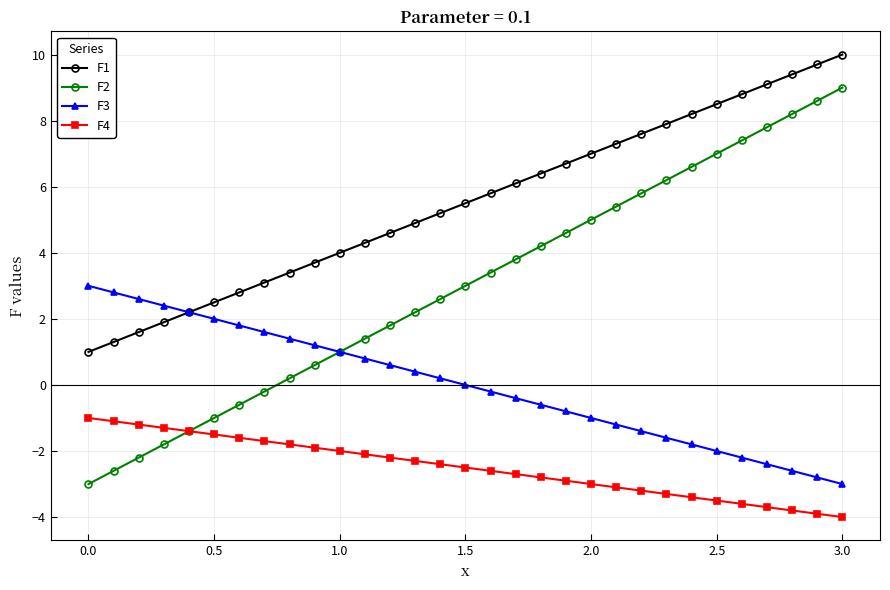

Which series has the largest total across all categories?

F1